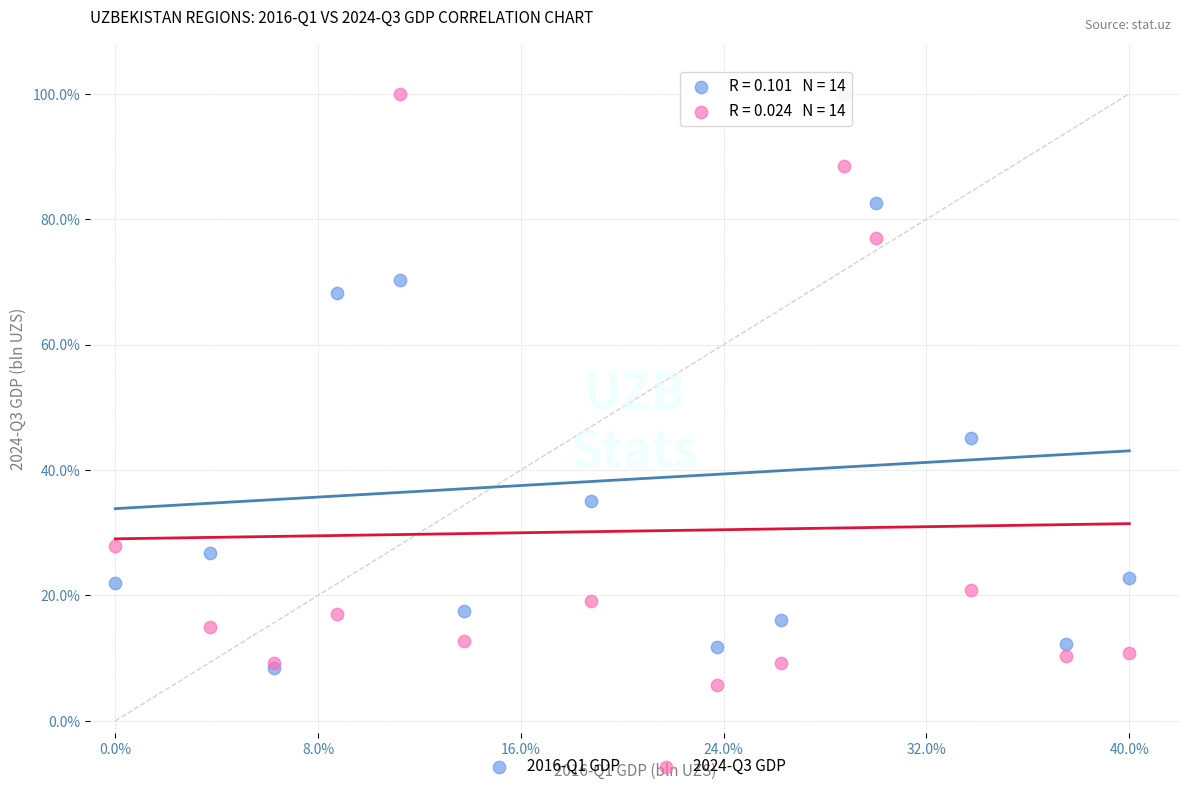

Across all series, what Y value is closest to 52?

45.1